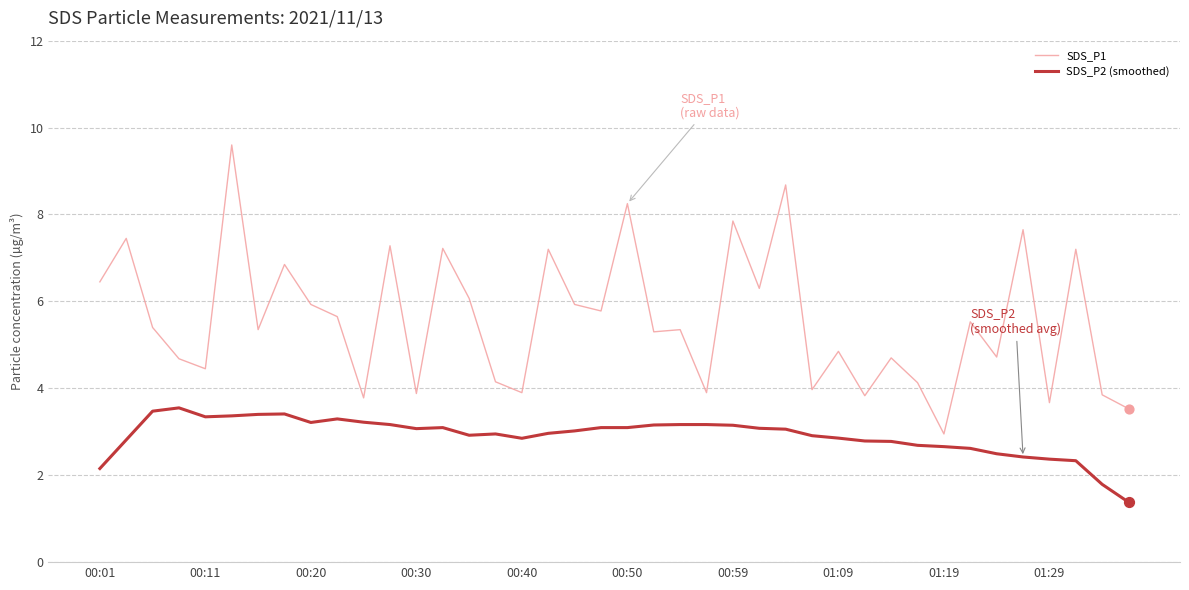

Which series has the largest total across all categories?

SDS_P1